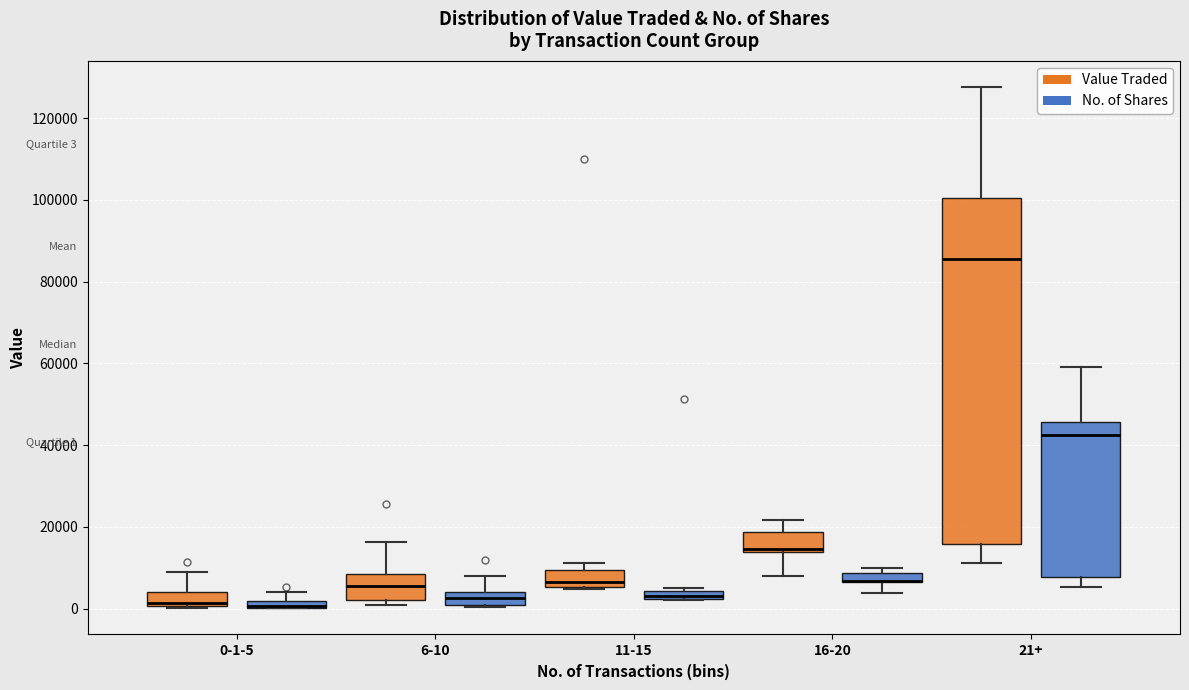

Comparing the boxes themselves (not the whiskers), which one is the tallest?

21+ (Value Traded)